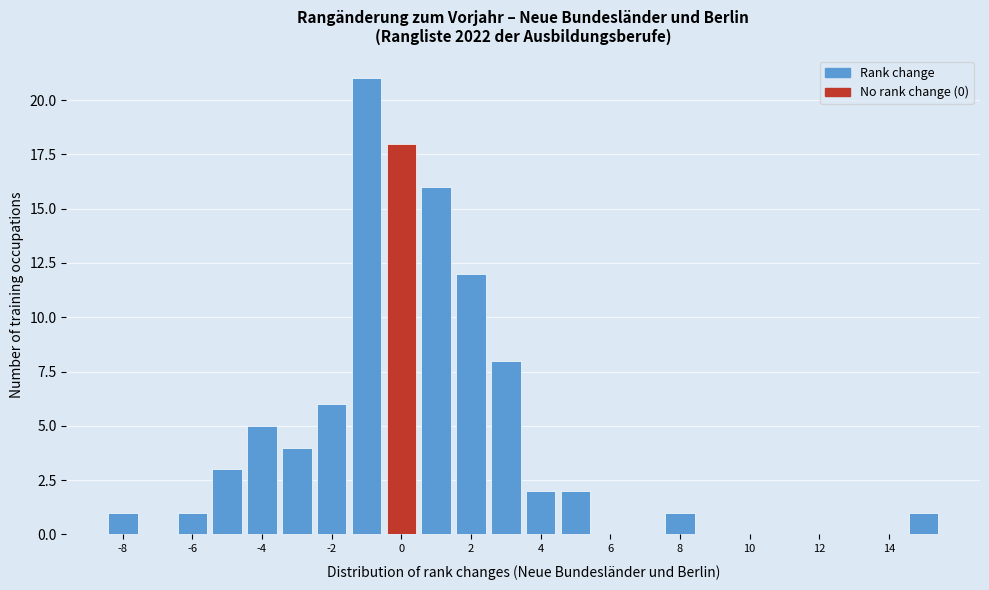

What is the height of the bar covering -2.5 to -1.5 on the x-axis? Neither the bar edges nor the heights are printed on the chart, so give them approximately, as read against the axes.

6